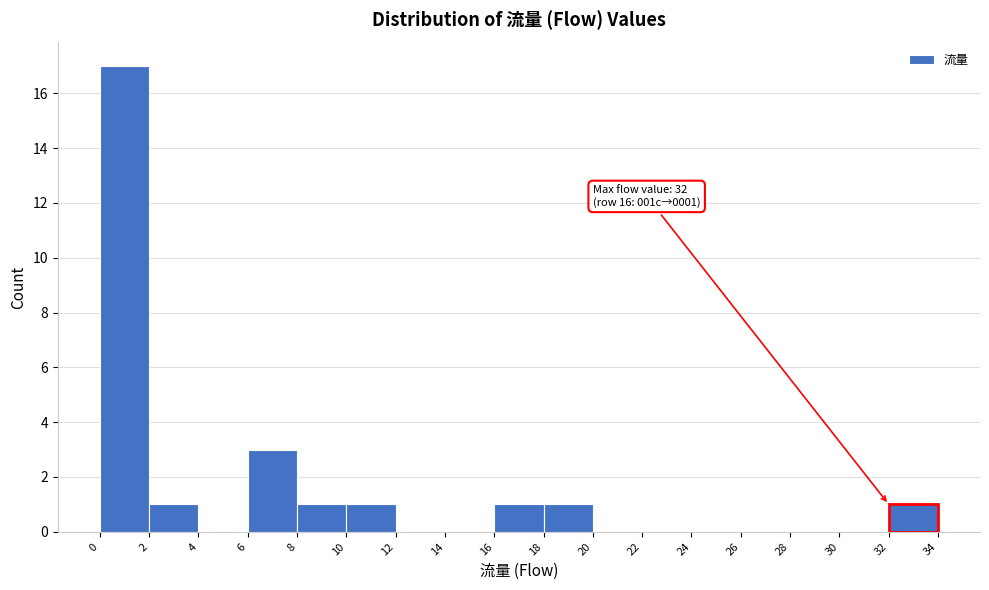

Which range on the x-axis has the tallest bar?

0 to 2